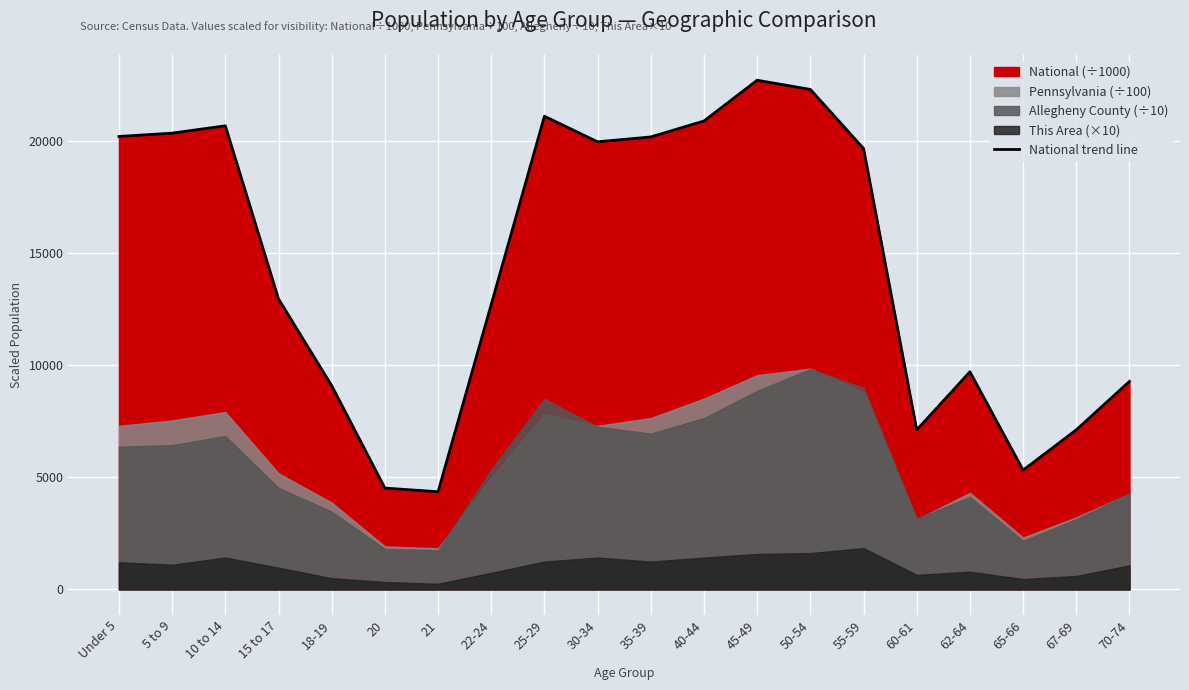

What is the label of the 3rd point from the left?

10 to 14